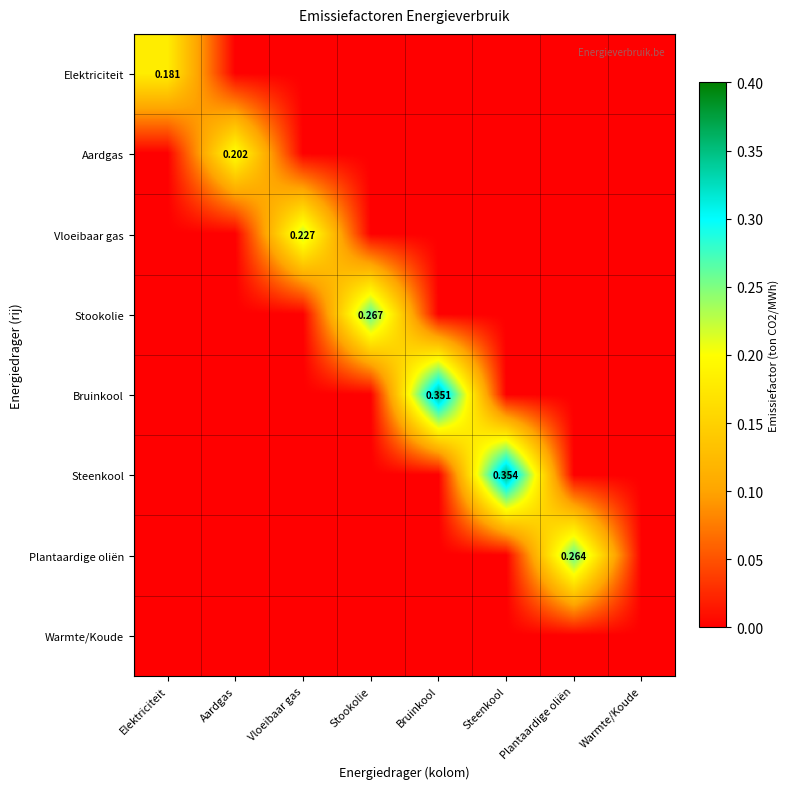

What is the difference between the highest and lowest values at Elektriciteit?

0.2